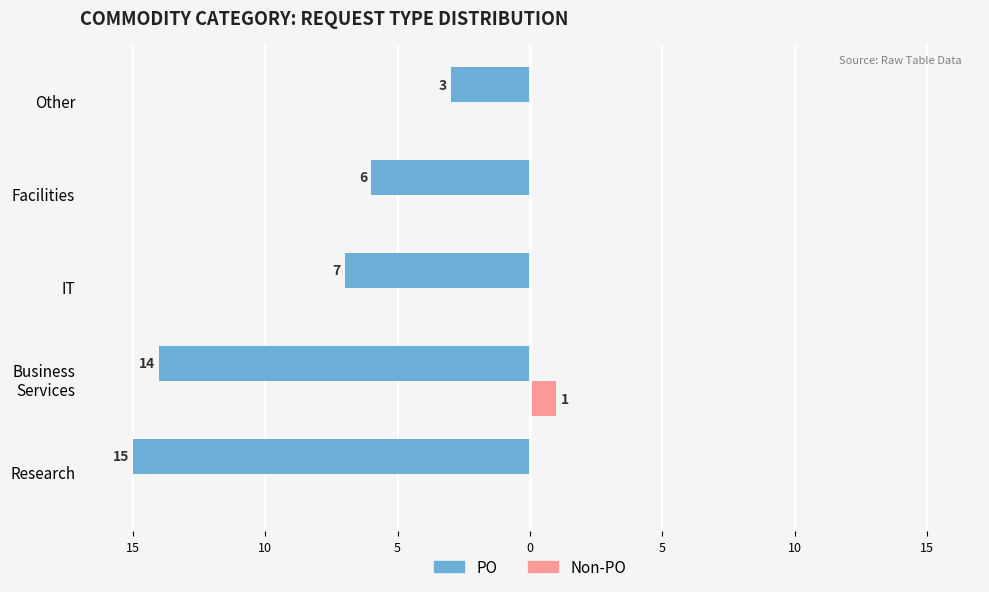

What are all the series names shown in the legend?

PO, Non-PO